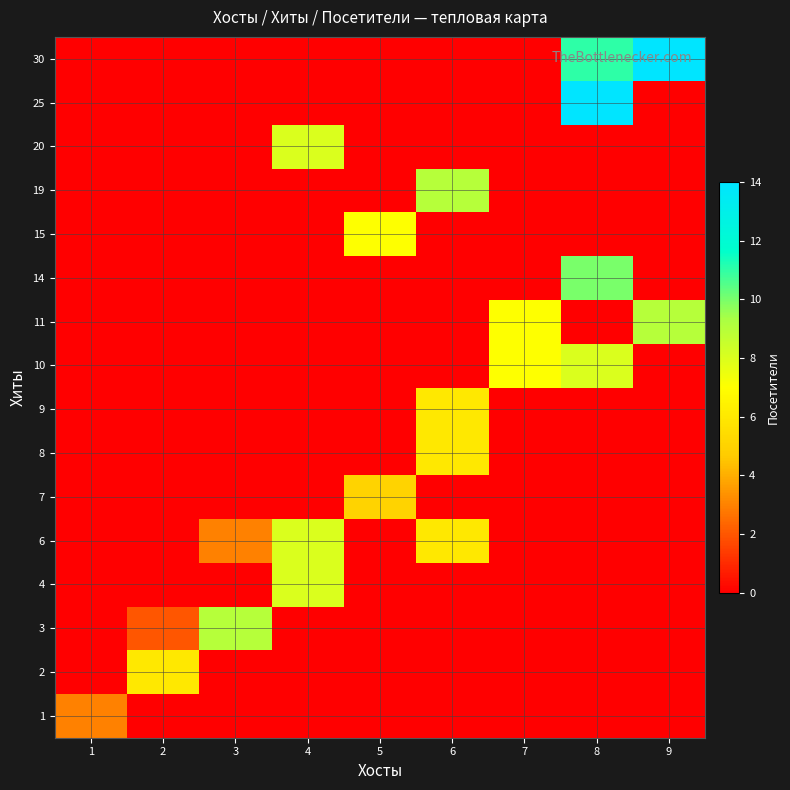

Reading right to left, what are all the values shown in this chart?

1: 9=0	8=0	7=0	6=0	5=0	4=0	3=0	2=0	1=3
2: 9=0	8=0	7=0	6=0	5=0	4=0	3=0	2=6	1=0
3: 9=0	8=0	7=0	6=0	5=0	4=0	3=9	2=2	1=0
4: 9=0	8=0	7=0	6=0	5=0	4=8	3=0	2=0	1=0
6: 9=0	8=0	7=0	6=6	5=0	4=8	3=3	2=0	1=0
7: 9=0	8=0	7=0	6=0	5=5	4=0	3=0	2=0	1=0
8: 9=0	8=0	7=0	6=6	5=0	4=0	3=0	2=0	1=0
9: 9=0	8=0	7=0	6=6	5=0	4=0	3=0	2=0	1=0
10: 9=0	8=8	7=7	6=0	5=0	4=0	3=0	2=0	1=0
11: 9=9	8=0	7=7	6=0	5=0	4=0	3=0	2=0	1=0
14: 9=0	8=10	7=0	6=0	5=0	4=0	3=0	2=0	1=0
15: 9=0	8=0	7=0	6=0	5=7	4=0	3=0	2=0	1=0
19: 9=0	8=0	7=0	6=9	5=0	4=0	3=0	2=0	1=0
20: 9=0	8=0	7=0	6=0	5=0	4=8	3=0	2=0	1=0
25: 9=0	8=14	7=0	6=0	5=0	4=0	3=0	2=0	1=0
30: 9=14	8=11	7=0	6=0	5=0	4=0	3=0	2=0	1=0